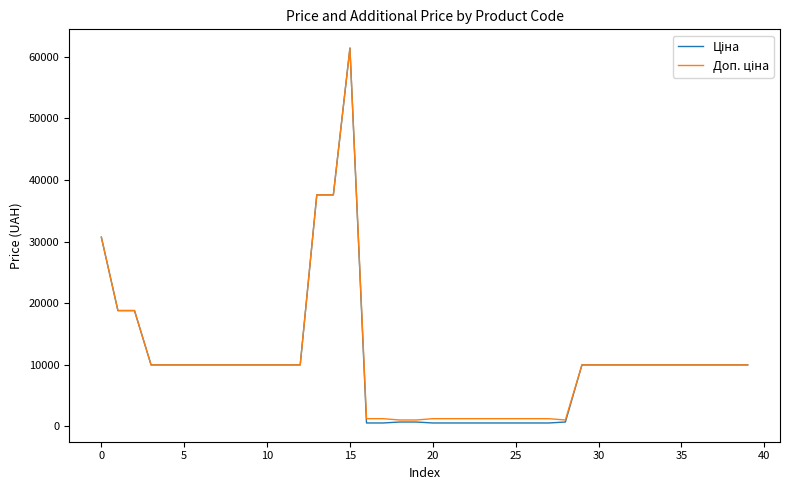

What is the greatest value displayed?

61434.3